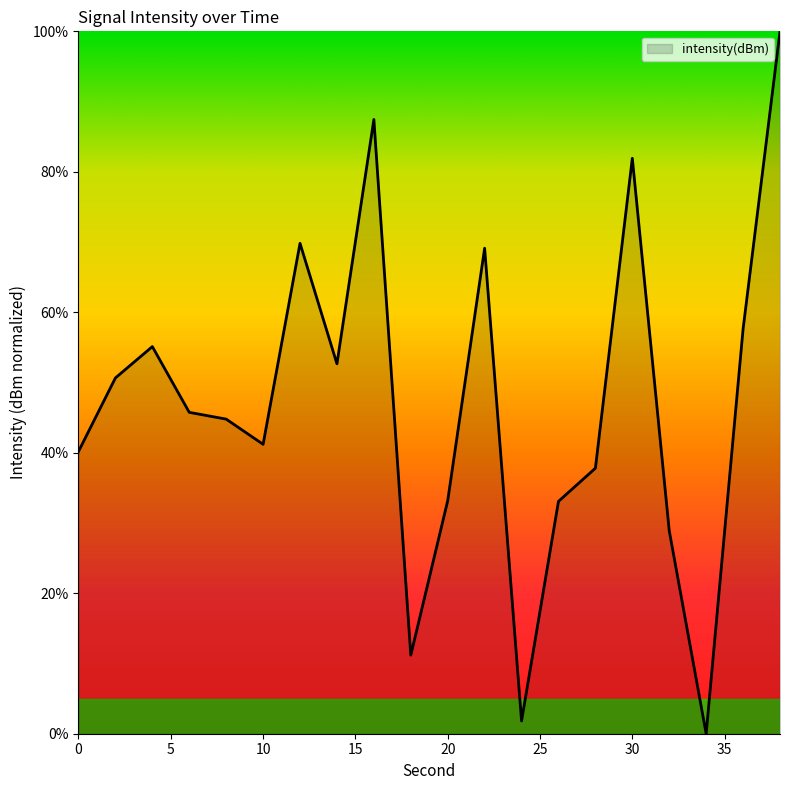

What is the maximum value shown in the chart?

100.0